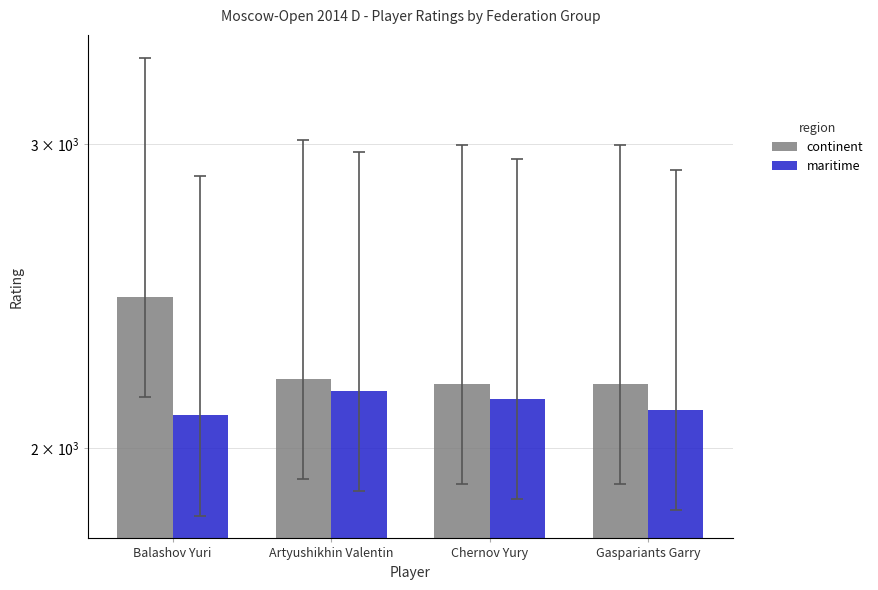

Which has a higher value, Gaspariants Garry or Balashov Yuri?

Balashov Yuri